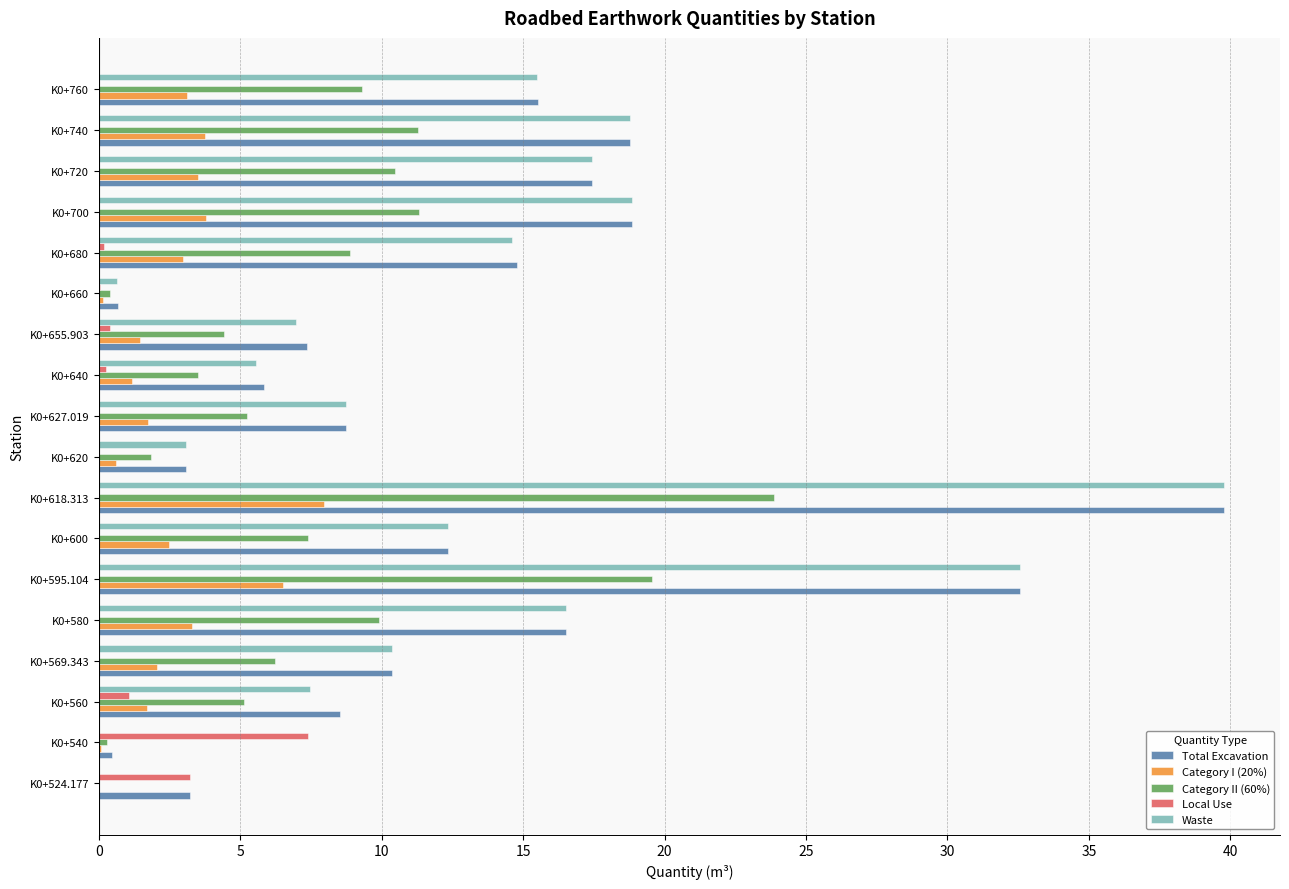

The value of Total Excavation at K0+580 is 16.5. True or false?

True